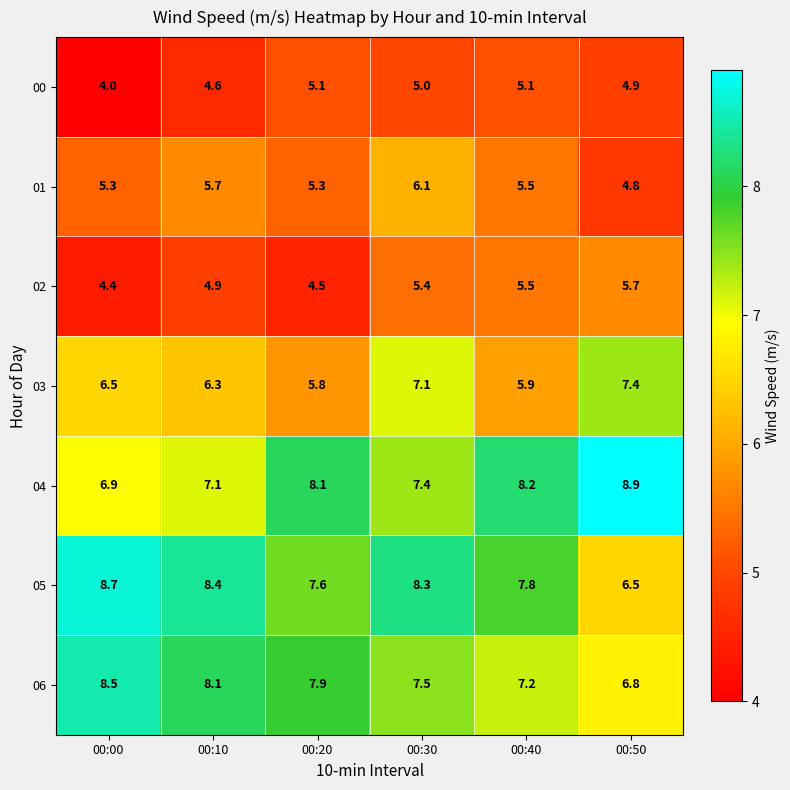

Where is 04 nearest to the value 7?

00:00